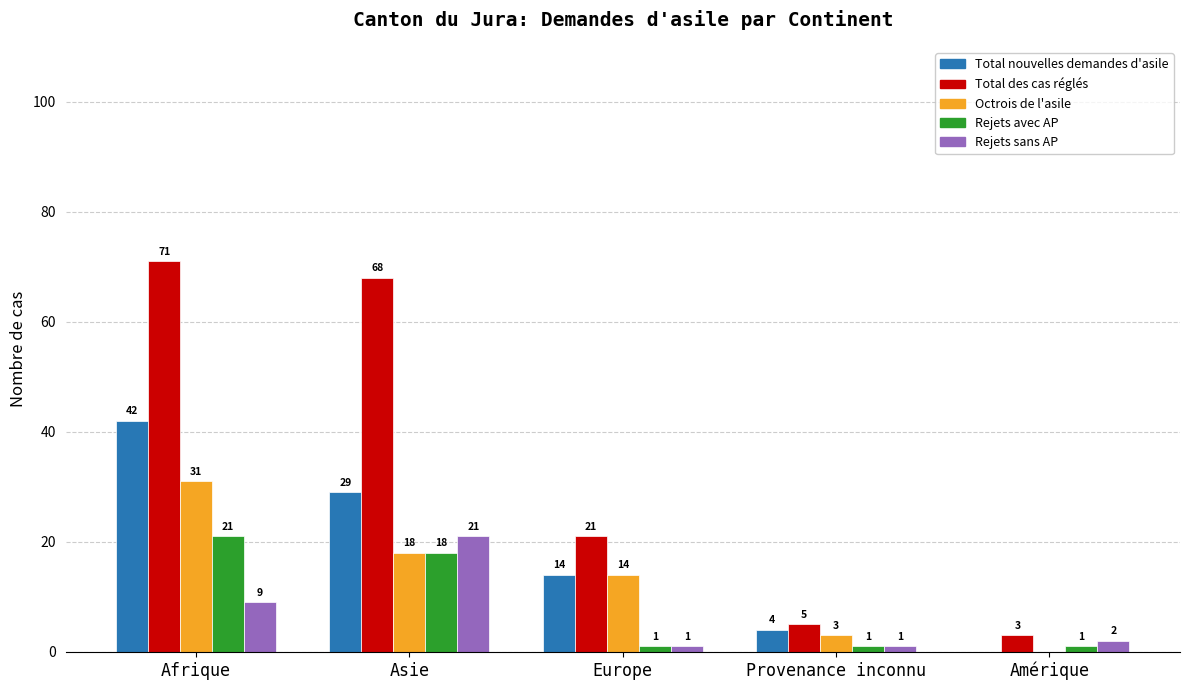

Which series has the largest total across all categories?

Total des cas réglés